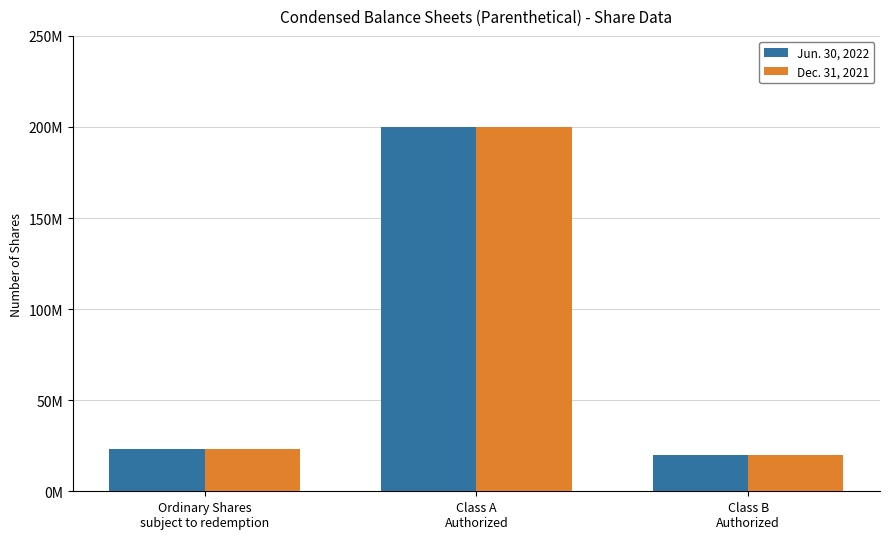

What is the highest value of the Dec. 31, 2021 series?

200000000